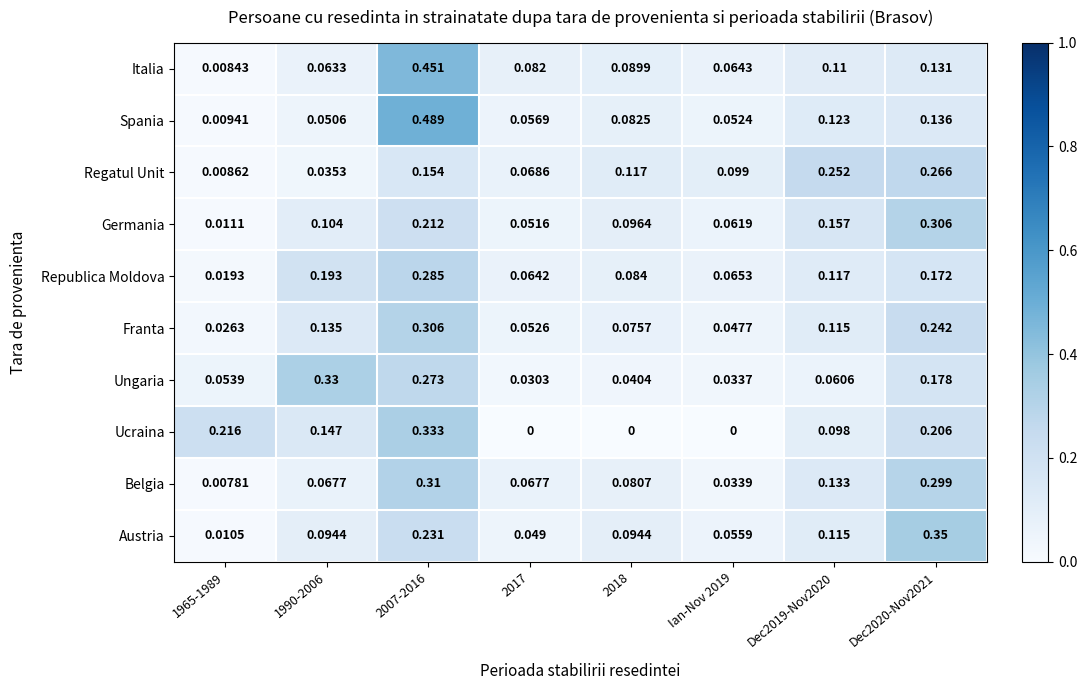

Between 2007-2016 and 2017, which series saw the biggest shift?

Spania